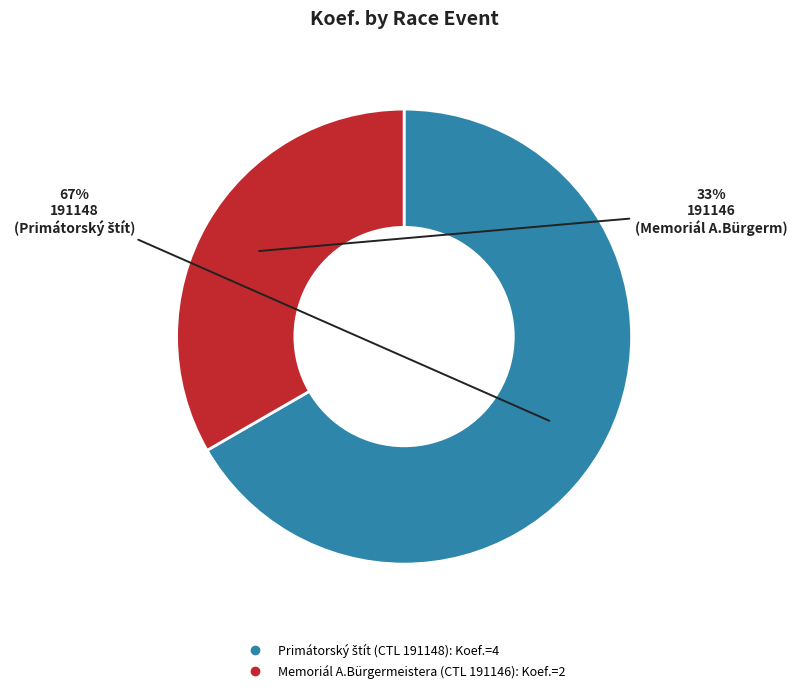

Is there any slice that represents more than half of the pie?

Yes